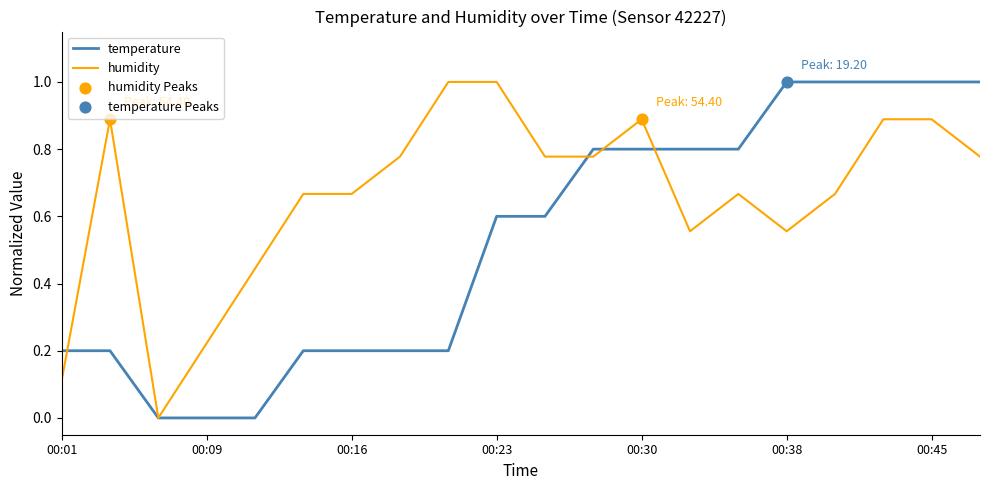

Which series has the largest total across all categories?

humidity